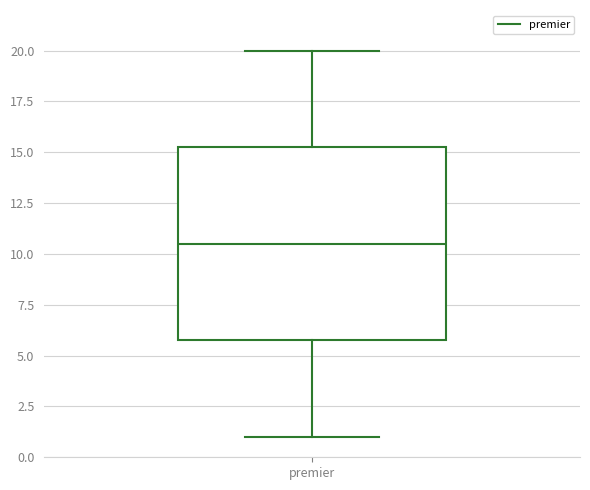

Read this box plot against the y-axis: the position of the median line, the range covered by the box, and the ends of both whiskers. The values are not printed on the chart, so give them approximately, as read against the axis.

median 10.5, box 6.0 to 15.5, whiskers 1.0 to 20.0